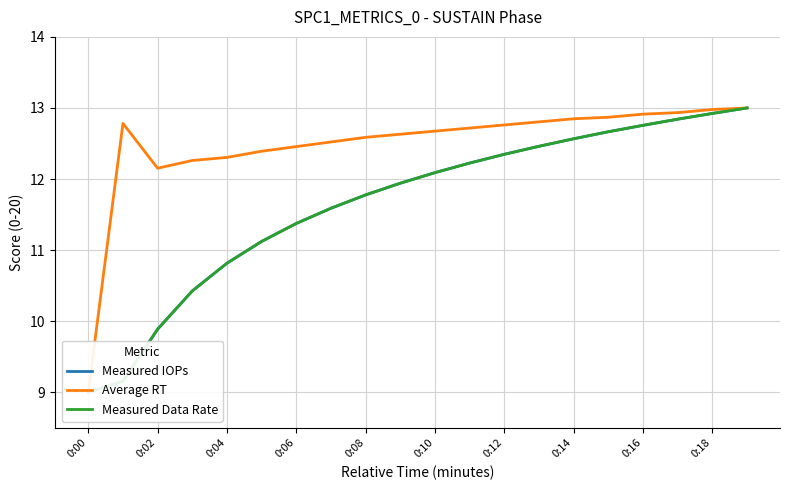

What is the difference between the maximum and minimum values in the Measured Data Rate series?

4.0